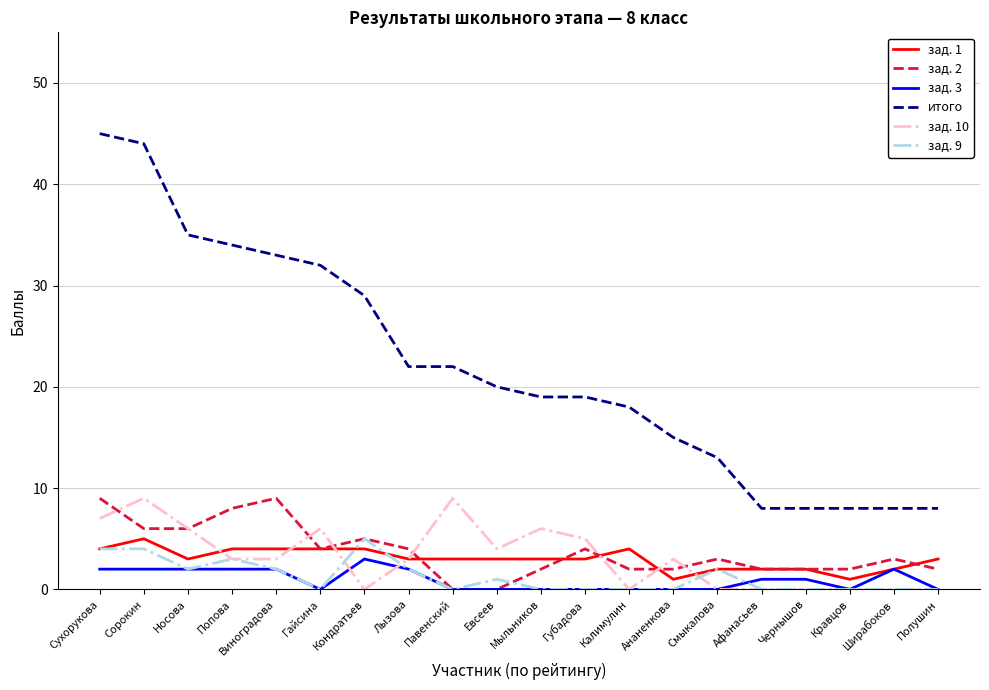

The value of зад. 3 at Носова is 2. True or false?

True